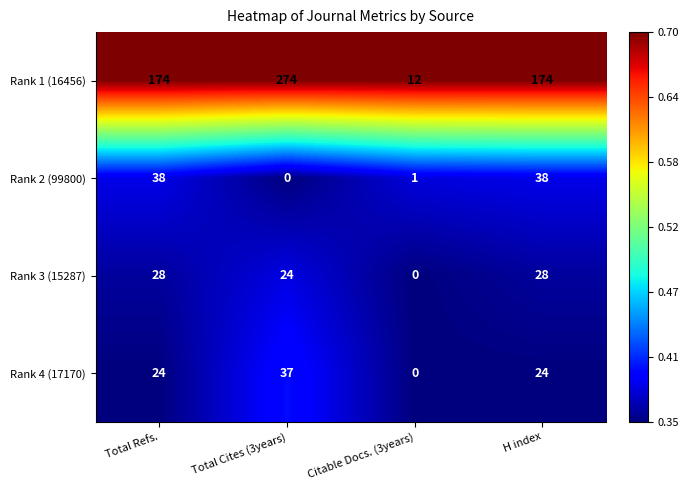

The Rank 2 (99800) series shows 38 at Total Refs.. True or false?

True